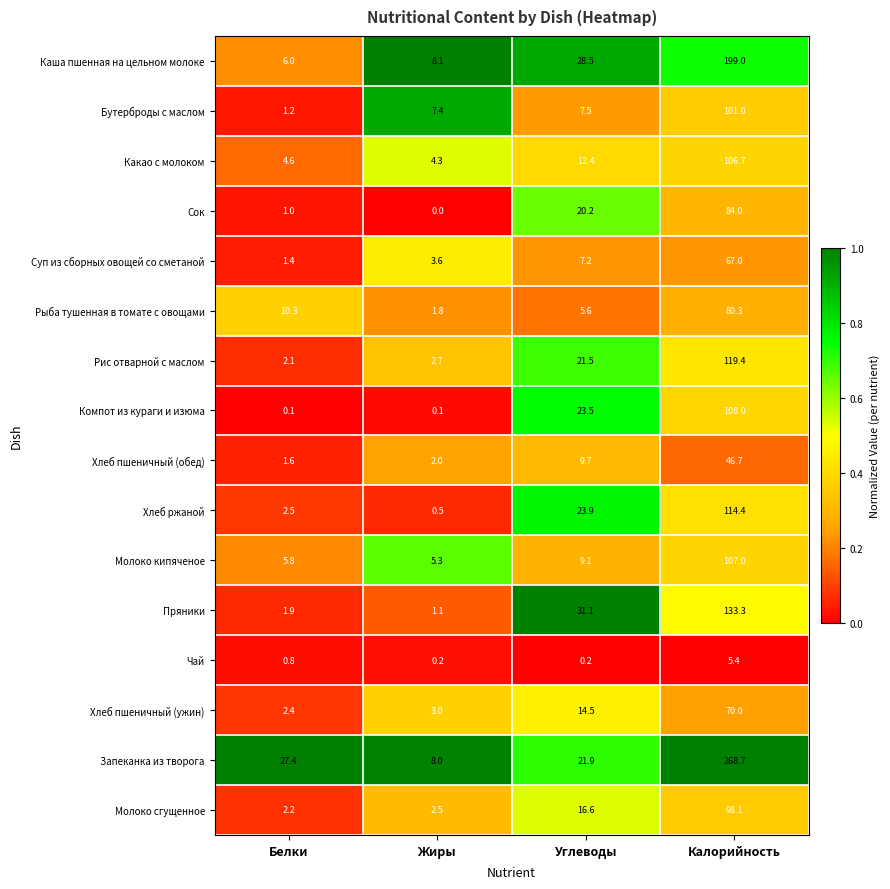

Where is Суп из сборных овощей со сметаной nearest to the value 34?

Углеводы